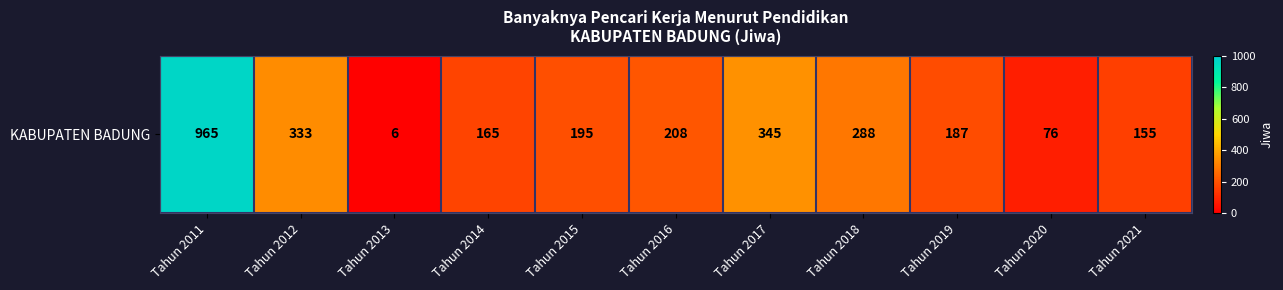

What is the maximum value shown in the chart?

965